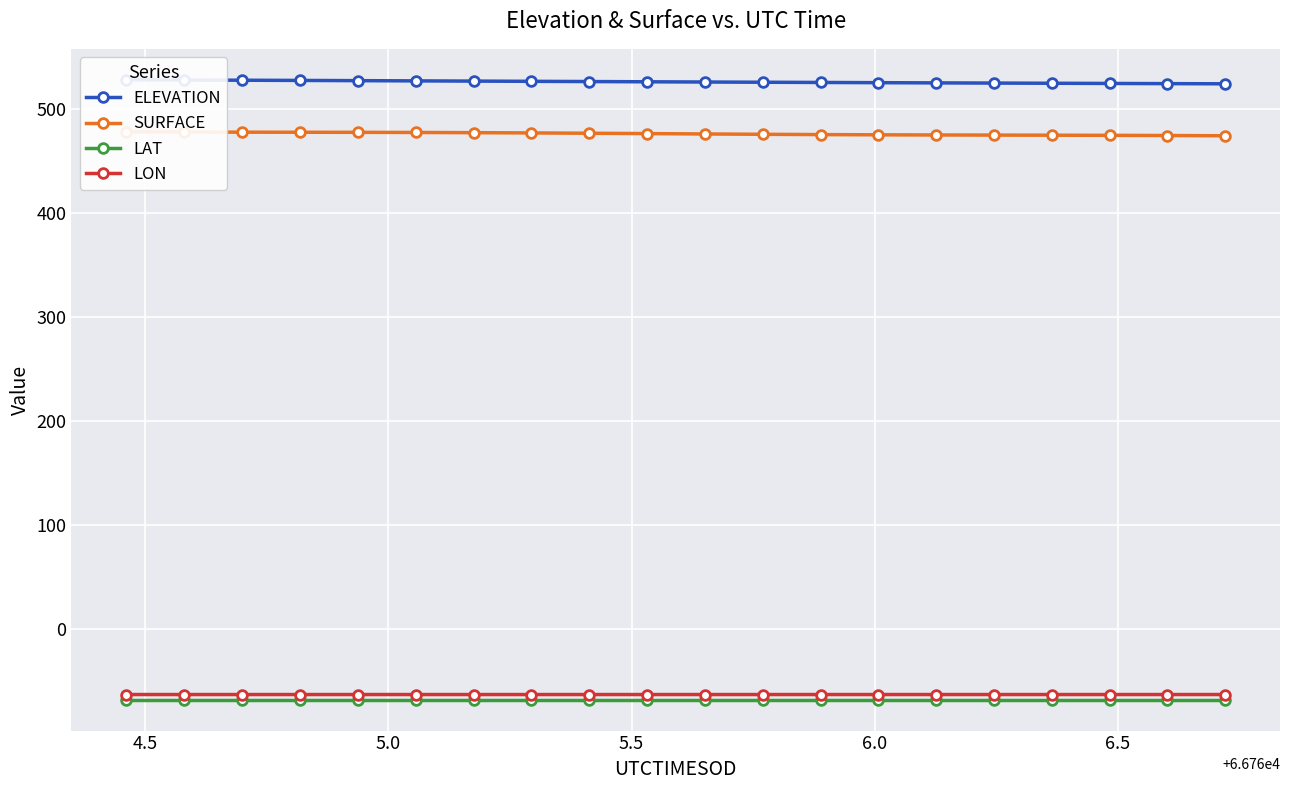

How many lines are shown in the chart?

4